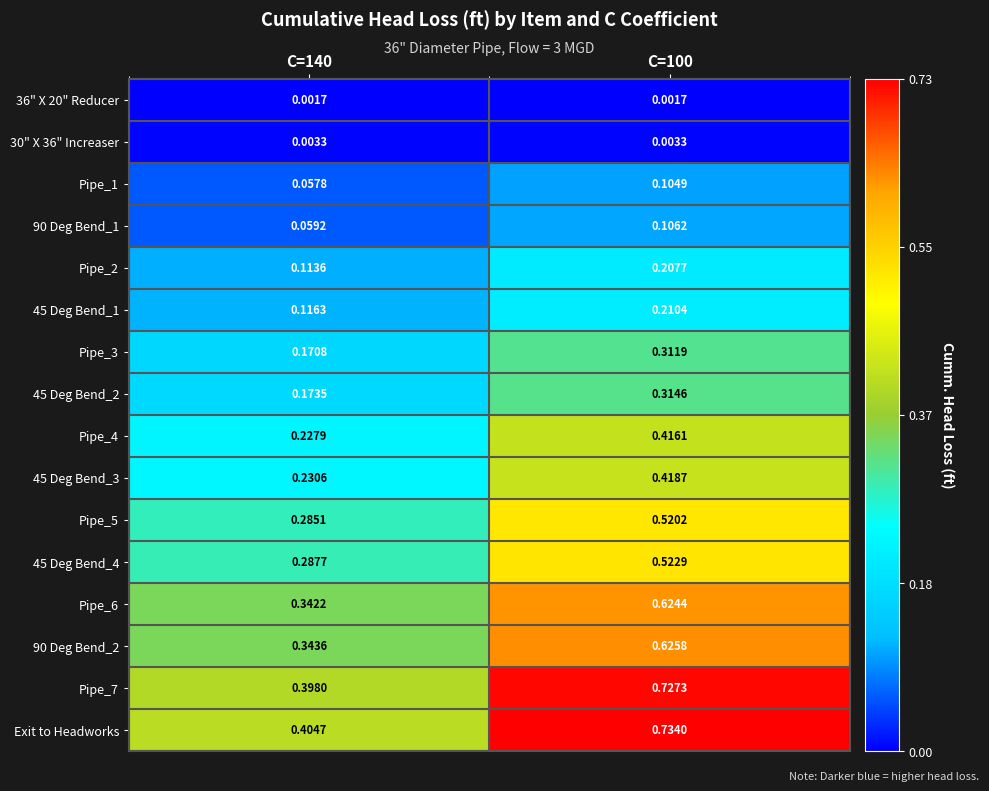

Which series has the largest total across all categories?

Exit to Headworks